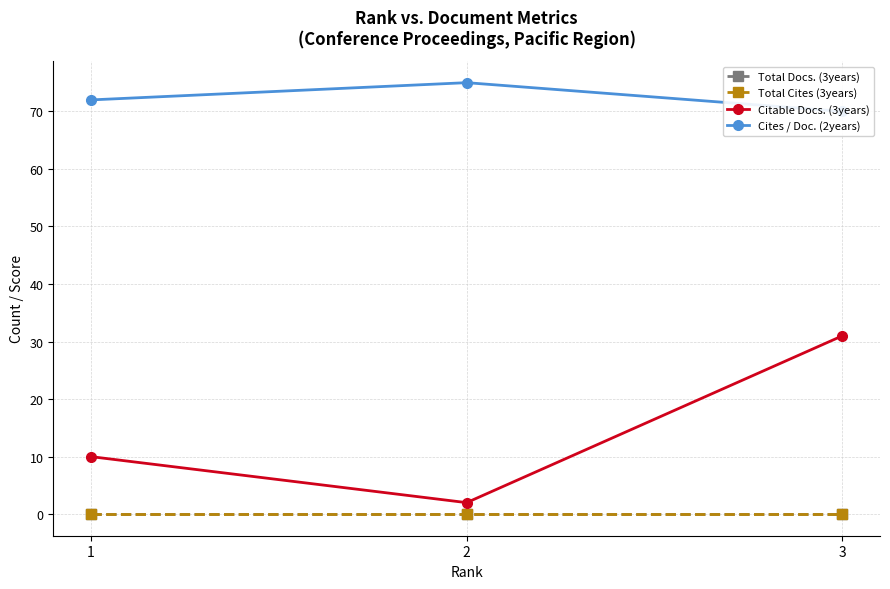

Which series has the largest total across all categories?

Cites / Doc. (2years)